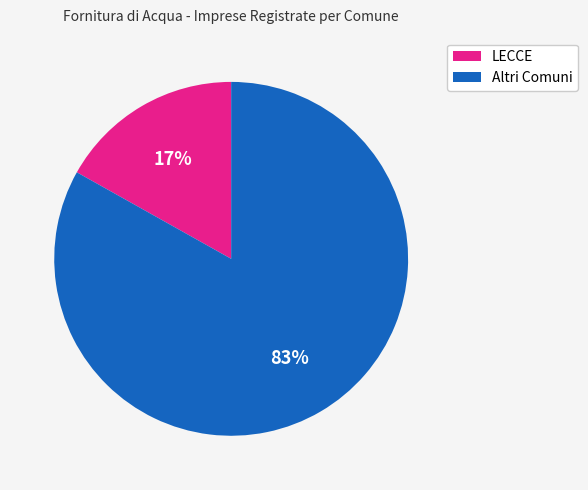

To the nearest percent, what is the average slice percentage?

50%